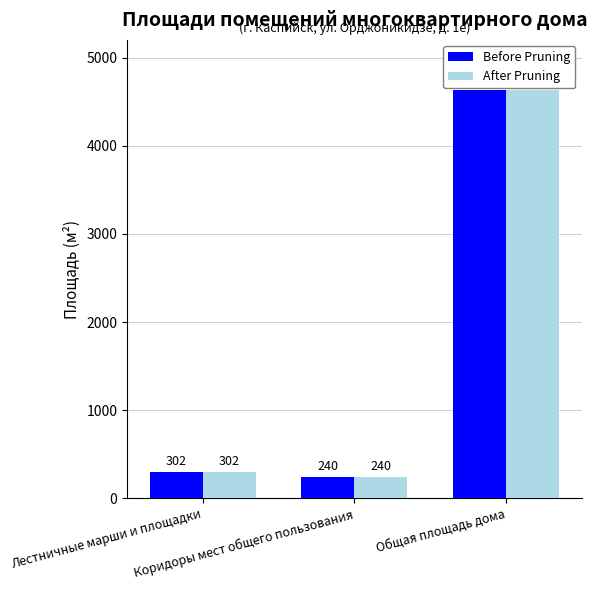

Reading left to right, list all the values displayed in this chart.

Before Pruning: 302	240	4630
After Pruning: 302	240	4630